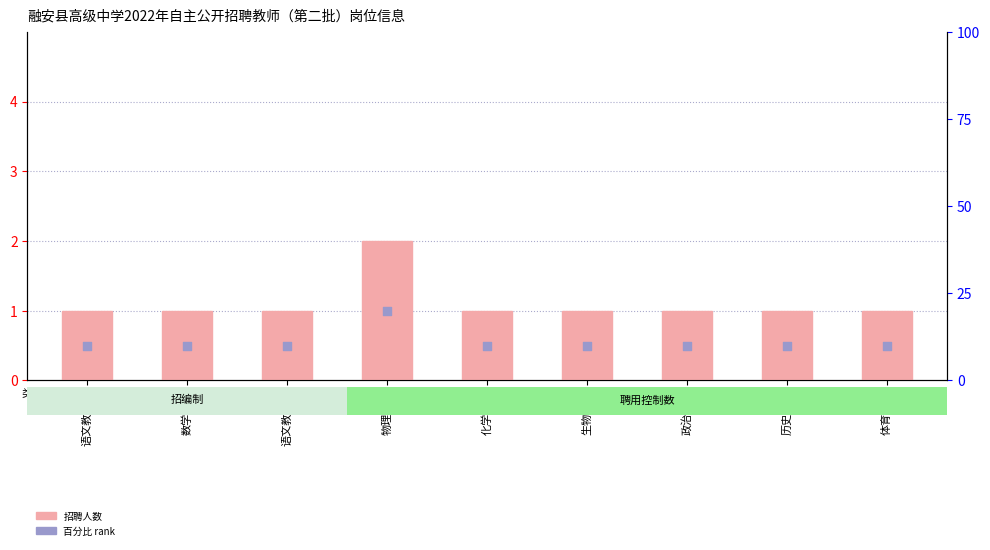

What is the total value across all series at 生物教师?

11